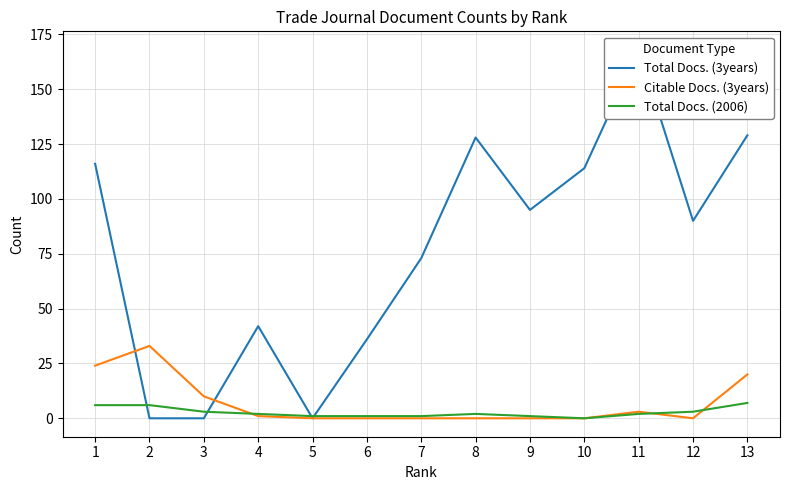

At which label does Total Docs. (2006) reach its peak?

13